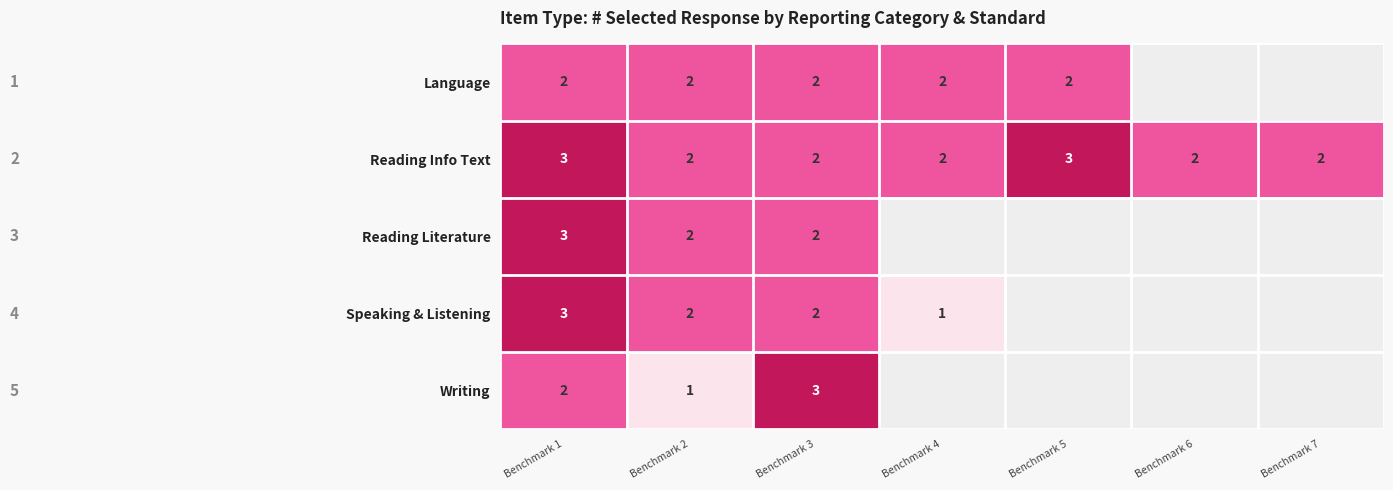

What is the sum of all Reading Info Text values?

16